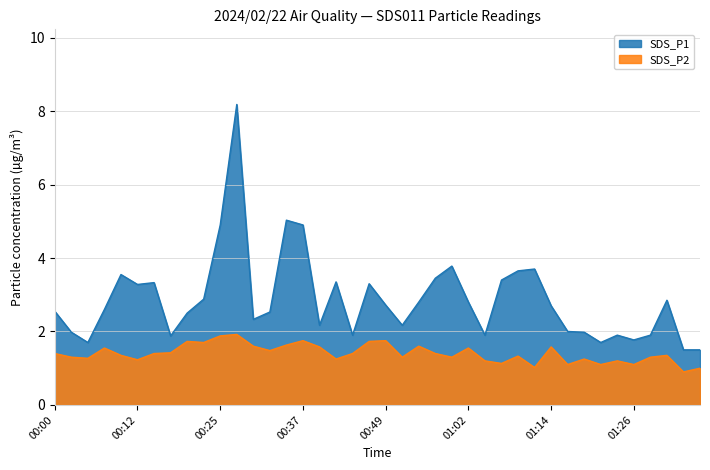

Reading left to right, extract all data points from this chart.

SDS_P1: 2.5	2.0	1.7	2.6	3.5	3.3	3.3	1.9	2.5	2.9	4.9	8.2	2.3	2.5	5.0	4.9	2.2	3.4	1.9	3.3	2.7	2.2	2.8	3.5	3.8	2.8	1.9	3.4	3.6	3.7	2.7	2.0	2.0	1.7	1.9	1.8	1.9	2.9	1.5	1.5
SDS_P2: 1.4	1.3	1.3	1.6	1.4	1.2	1.4	1.4	1.7	1.7	1.9	1.9	1.6	1.5	1.6	1.8	1.6	1.2	1.4	1.7	1.8	1.3	1.6	1.4	1.3	1.6	1.2	1.1	1.3	1.0	1.6	1.1	1.2	1.1	1.2	1.1	1.3	1.4	0.9	1.0